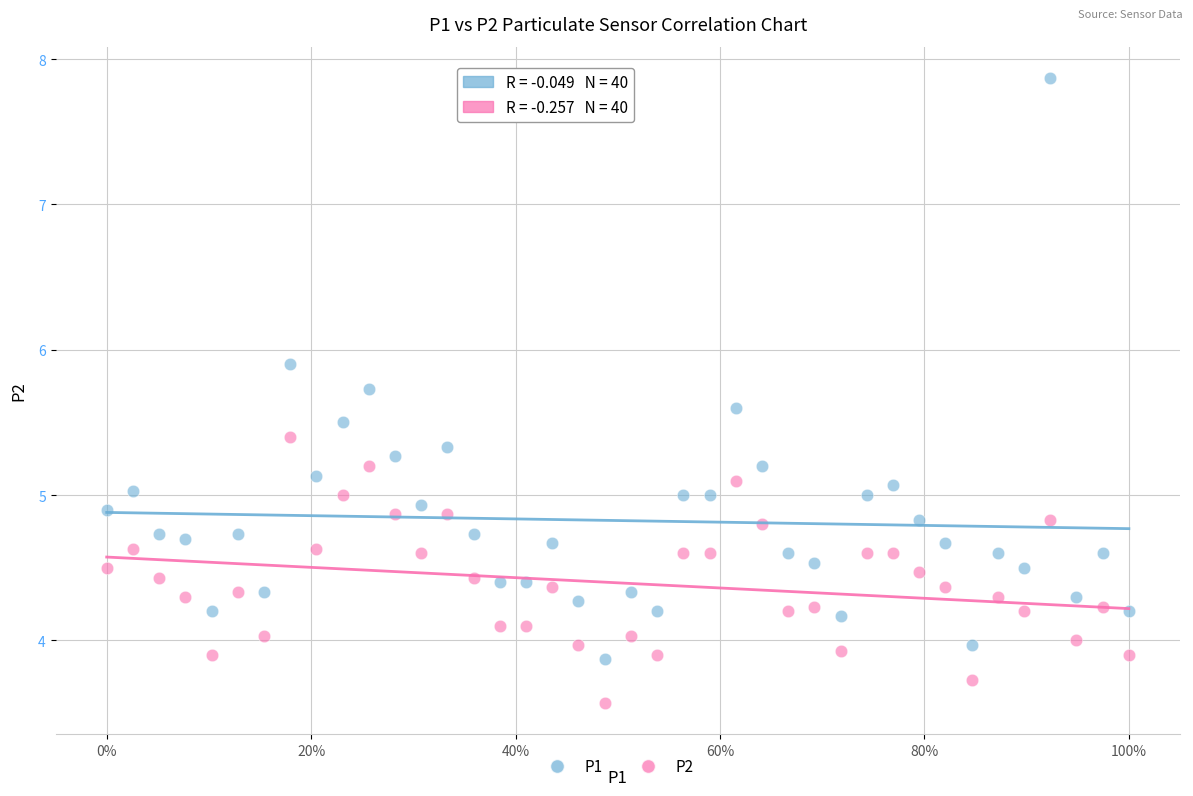

What are all the series names shown in the legend?

P1, P2